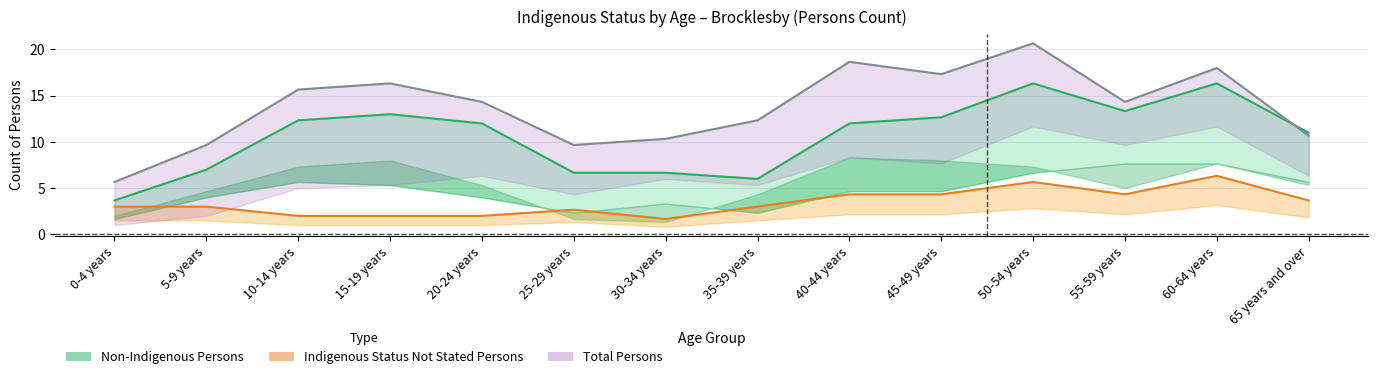

What are all the series names shown in the legend?

Non-Indigenous Persons, Indigenous Status Not Stated Persons, Total Persons